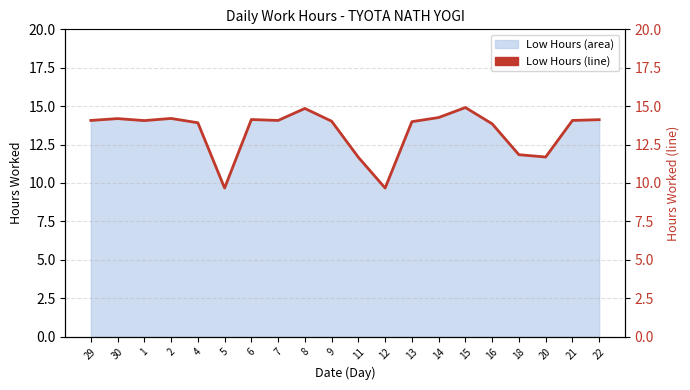

How many lines are shown in the chart?

1